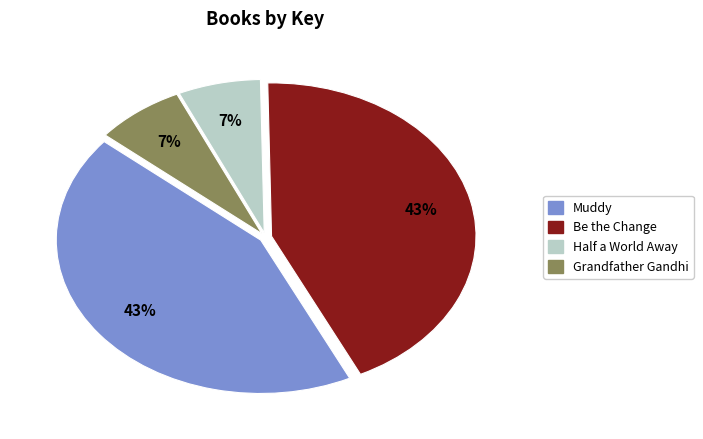

Between Half a World Away and Be the Change, which is larger?

Be the Change